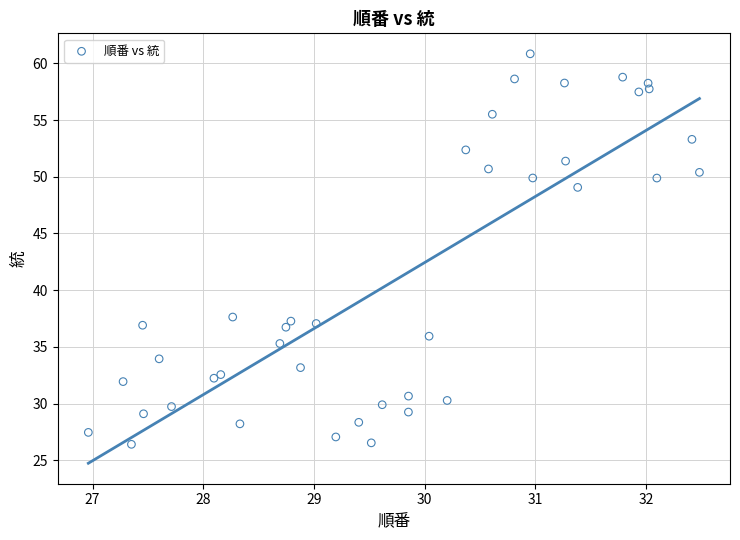

What is the range of X values (max minus min)?

5.5